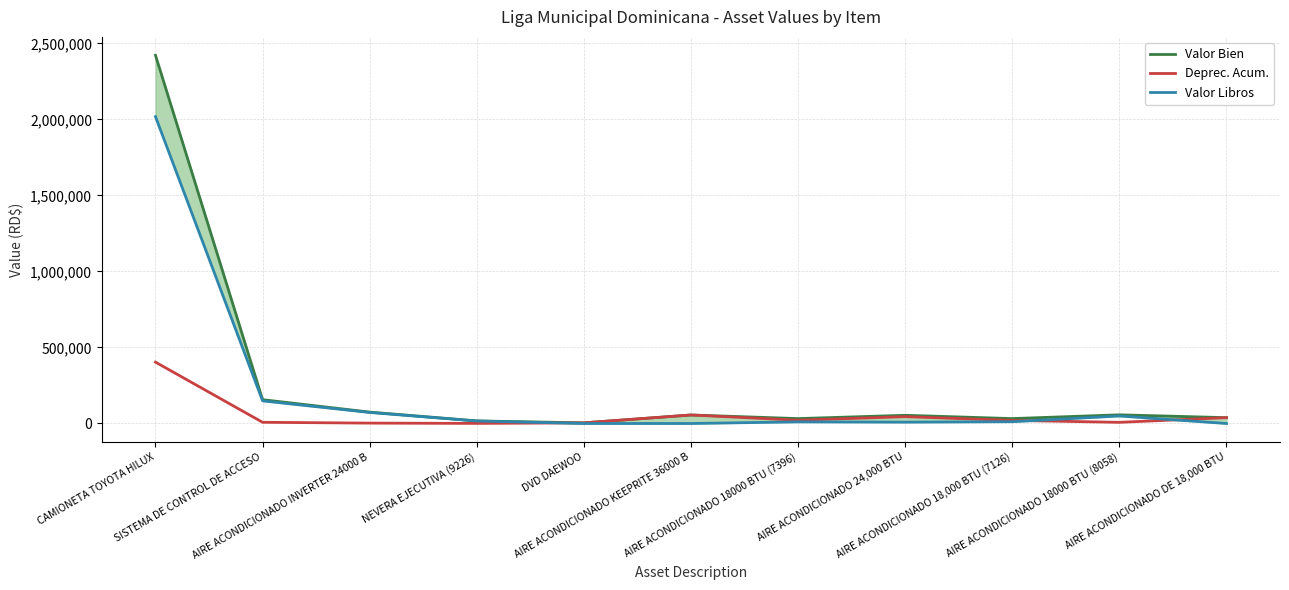

List the labels in order of Valor Libros value, smallest first.

DVD DAEWOO, AIRE ACONDICIONADO KEEPRITE 36000 B, AIRE ACONDICIONADO DE 18,000 BTU, AIRE ACONDICIONADO 24,000 BTU, AIRE ACONDICIONADO 18000 BTU (7396), AIRE ACONDICIONADO 18,000 BTU (7126), NEVERA EJECUTIVA (9226), AIRE ACONDICIONADO 18000 BTU (8058), AIRE ACONDICIONADO INVERTER 24000 B, SISTEMA DE CONTROL DE ACCESO, CAMIONETA TOYOTA HILUX